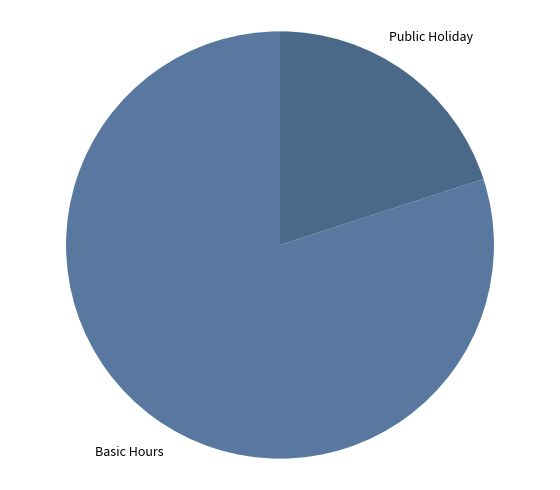

How many slices are in this pie chart?

2